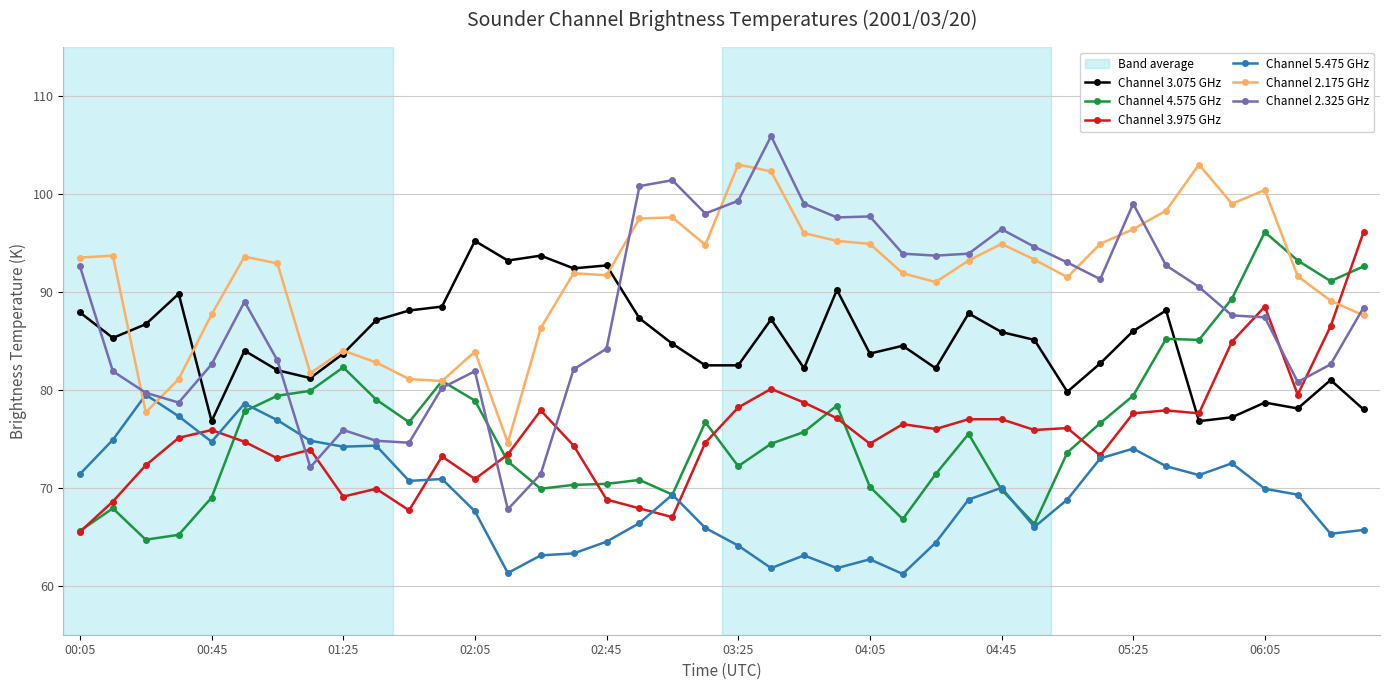

Which series has the widest spread of values?

Channel 2.325 GHz